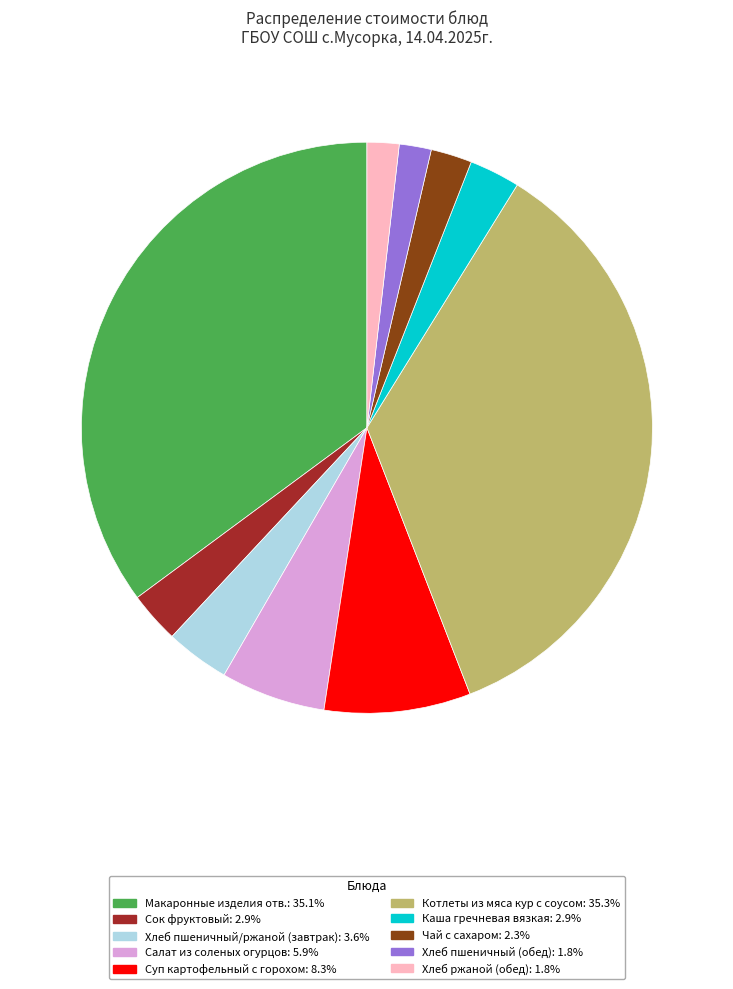

Is there any slice that represents more than half of the pie?

No